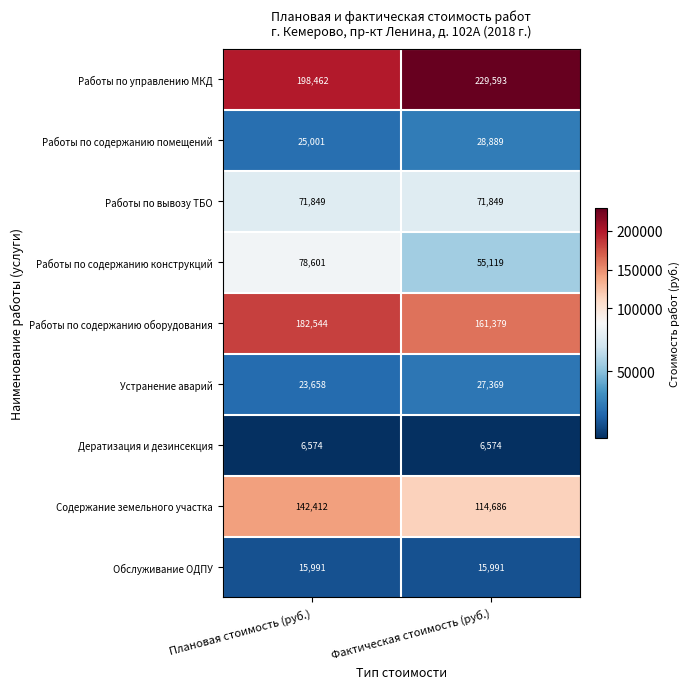

Count the number of categories in the chart.

2